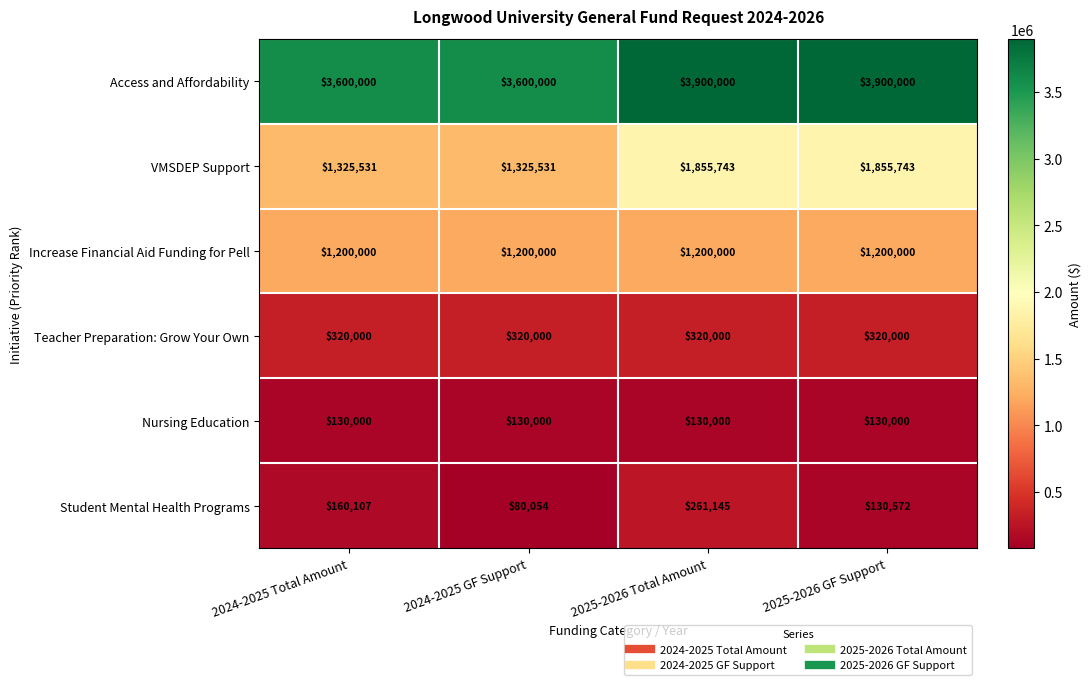

Is it true that VMSDEP Support equals 317409 at 2024-2025 Total Amount?

False